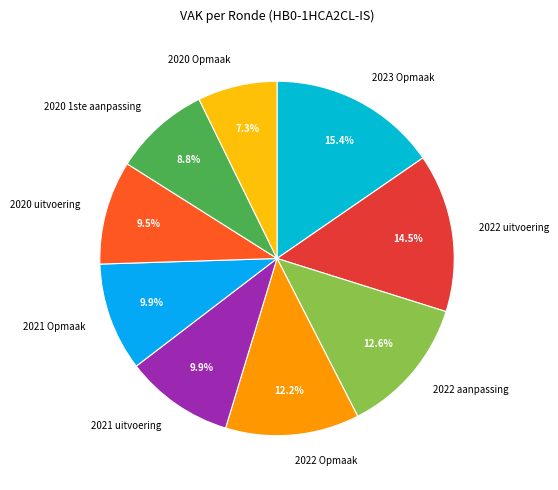

To the nearest percent, what is the combined percentage of 2020 uitvoering and 2020 Opmaak?

17%